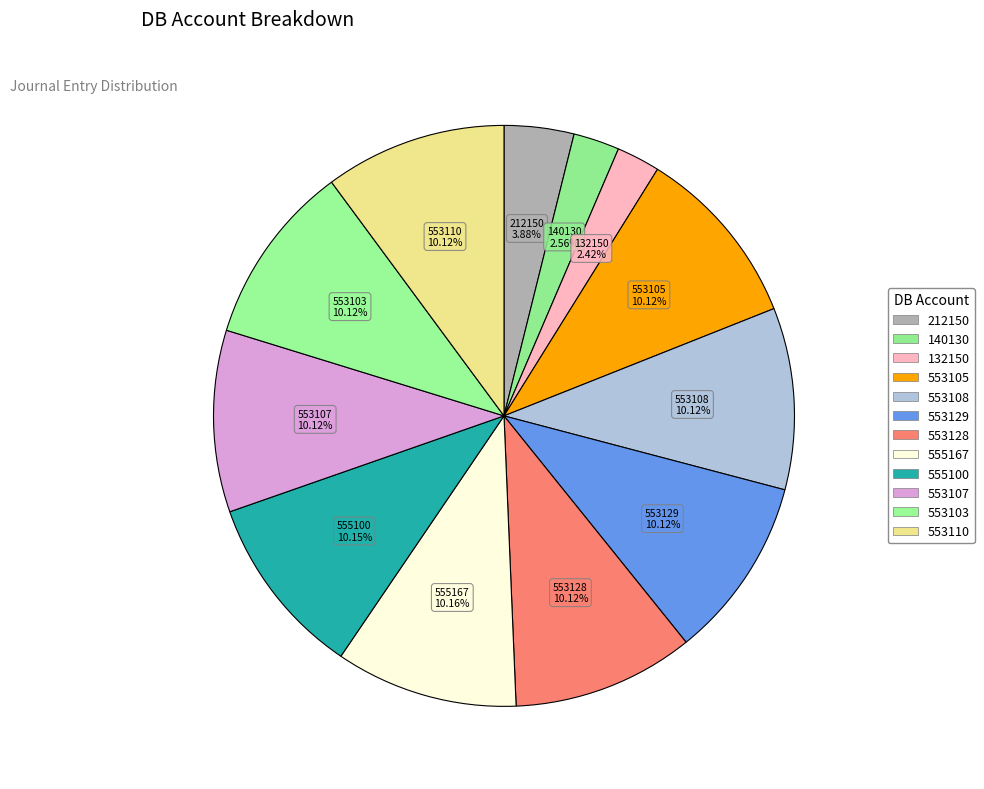

What is the change in value from 212150 to 553110?

+340960